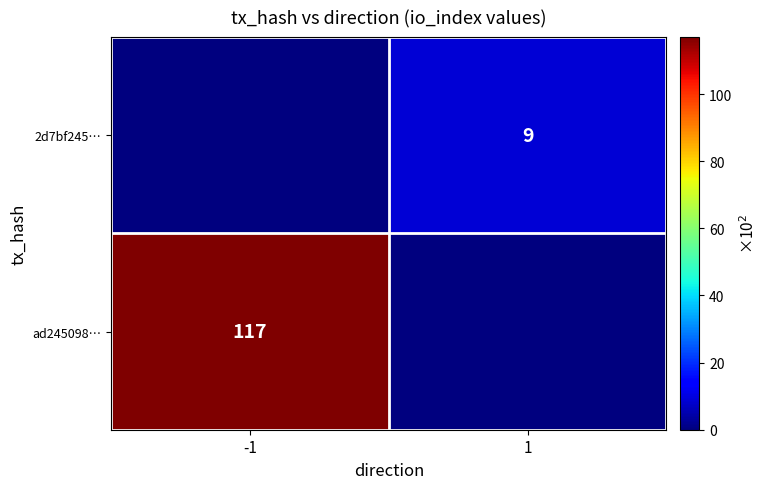

The value of 2d7bf245… at 1 is 9. True or false?

True